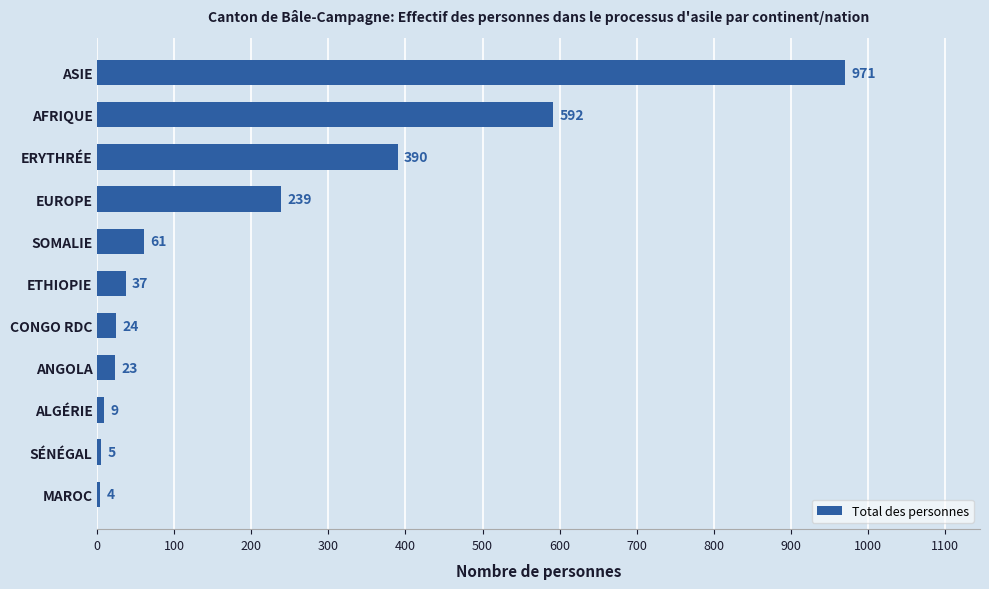

What is the sum of all values?

2355